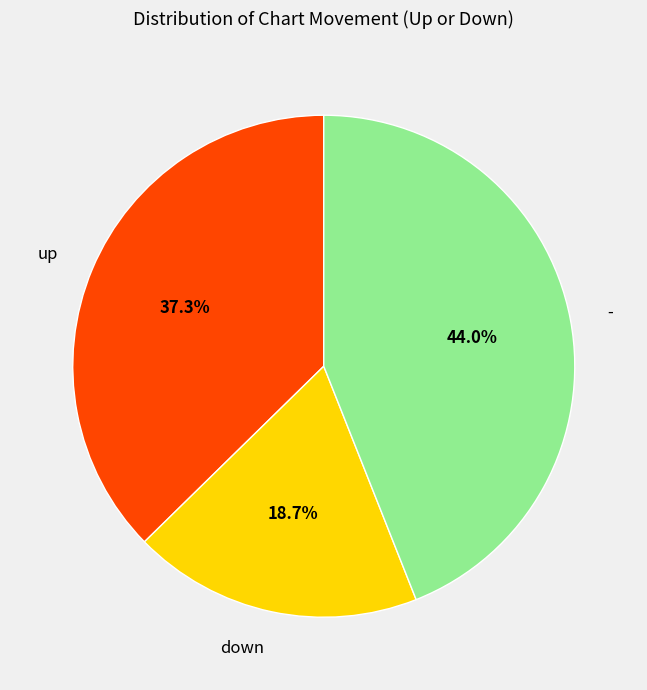

To the nearest percent, what is the difference between the up and down slice percentages?

19%